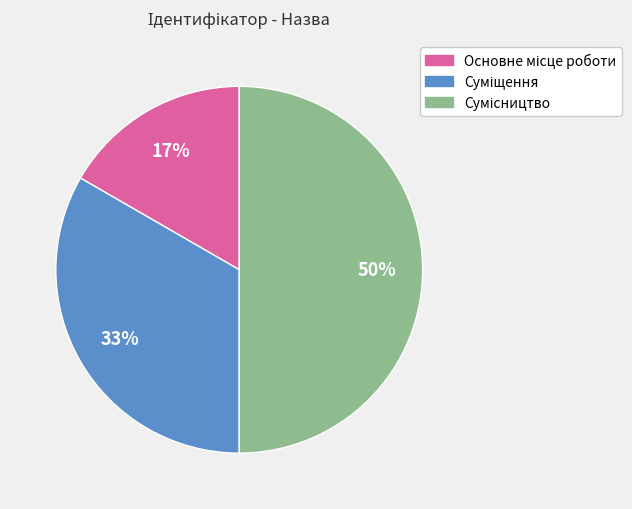

To the nearest percent, what is the difference between the largest and smallest slice percentages?

33%